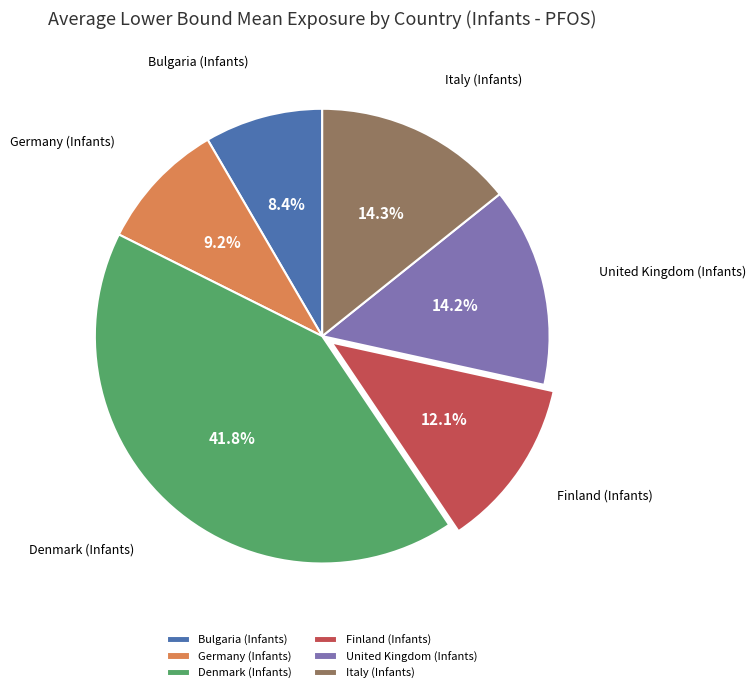

Which slice is the largest?

Denmark (Infants)